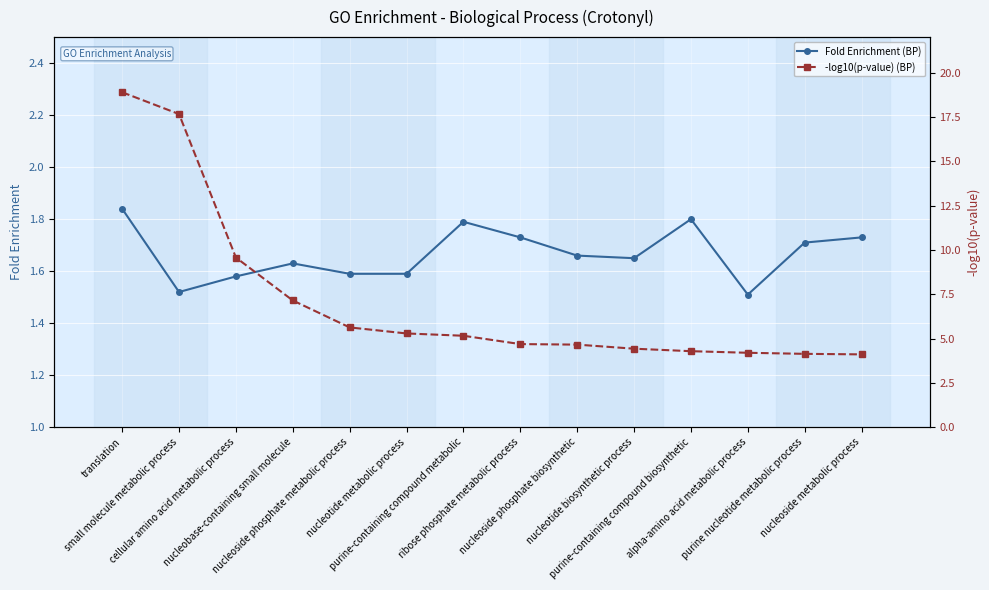

Which has a higher value, alpha-amino acid metabolic process or purine nucleotide metabolic process?

purine nucleotide metabolic process